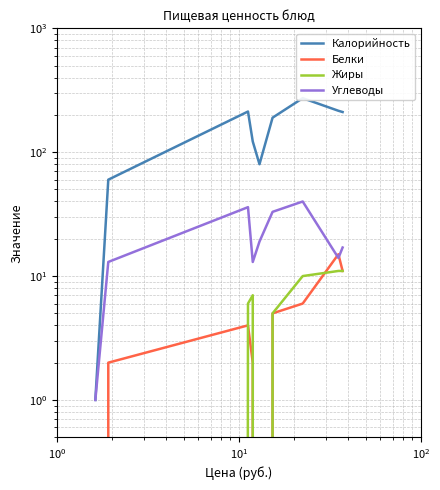

How many distinct data groups are displayed?

4